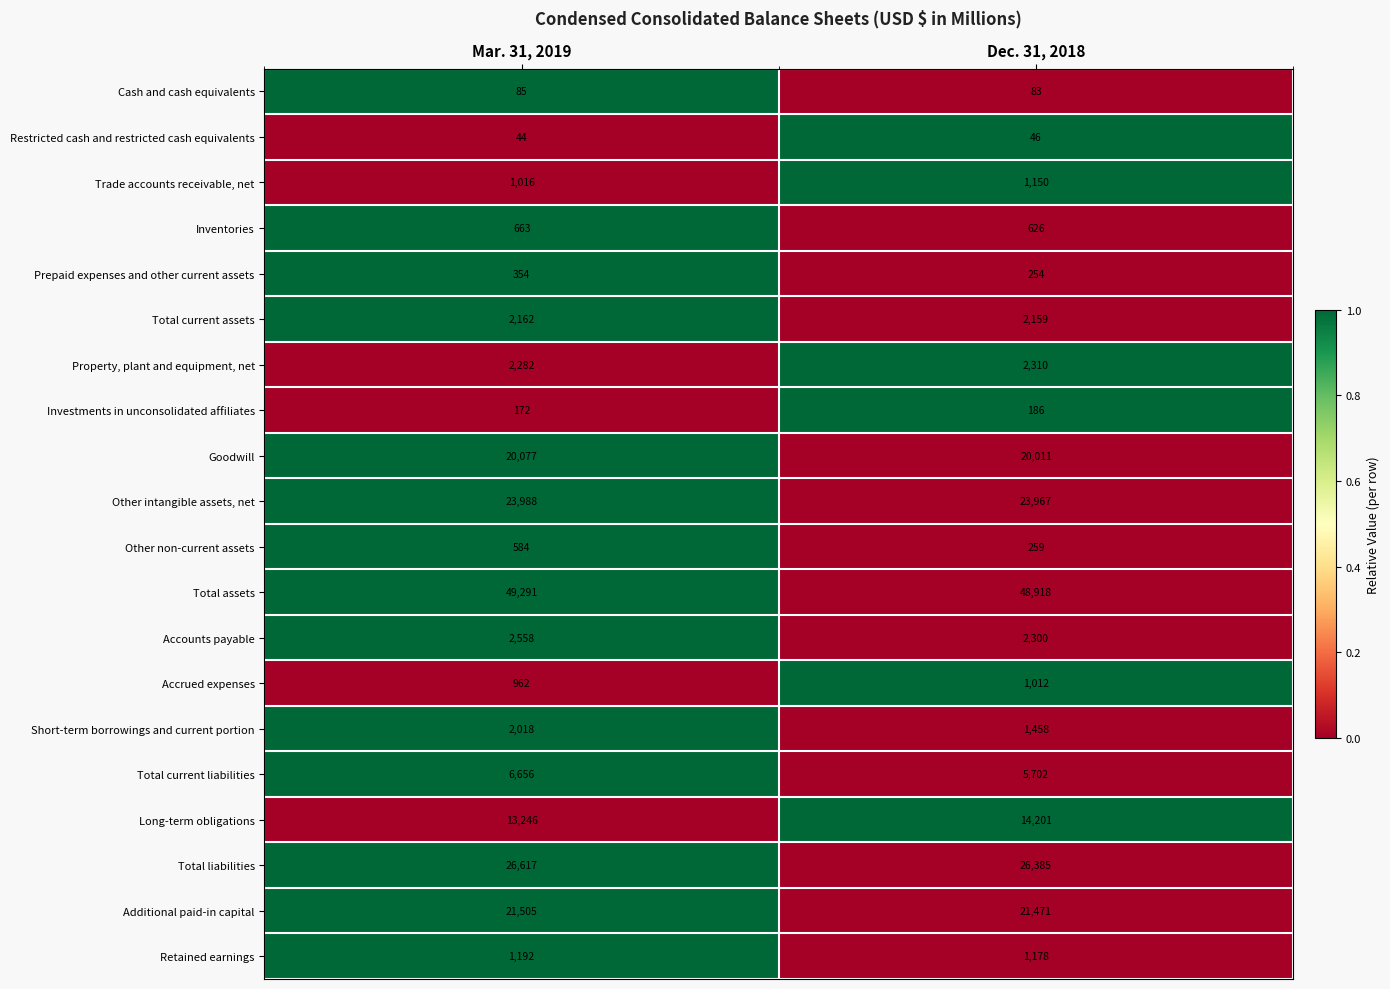

What is the sum of all Trade accounts receivable, net values?

2166